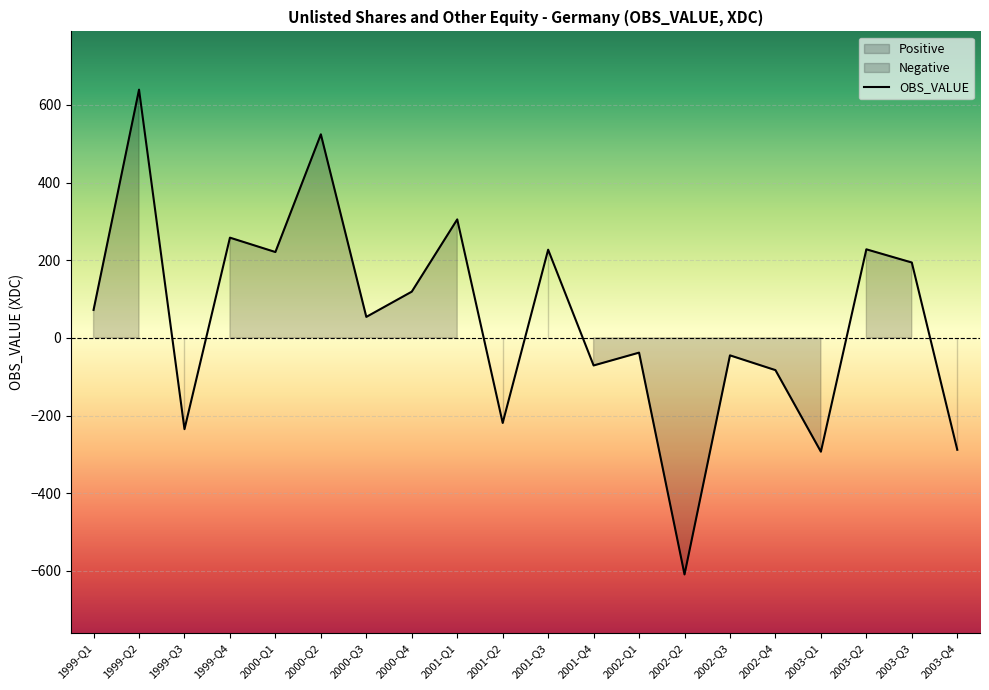

True or false: OBS_VALUE and Negative intersect in this chart.

False